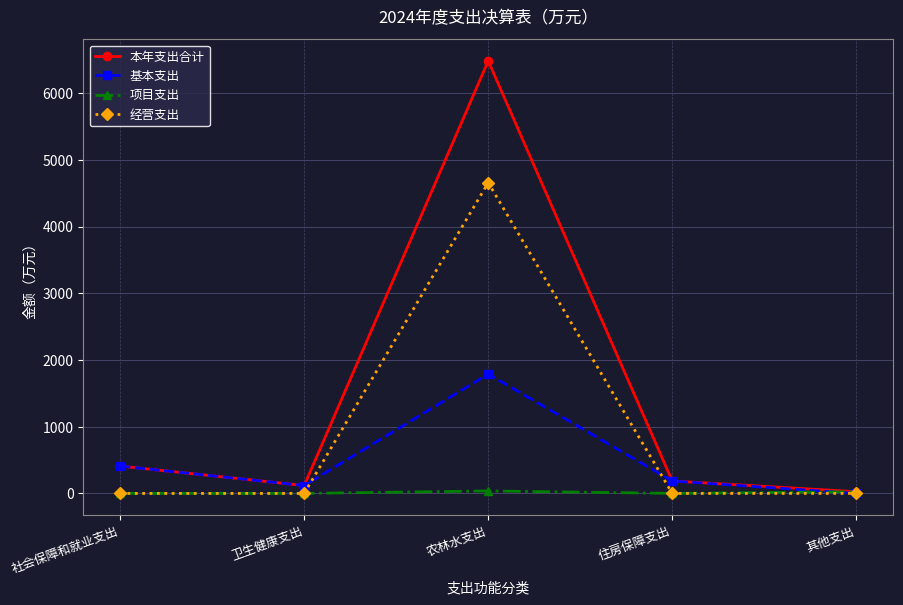

The value of 本年支出合计 at 农林水支出 is 6483.8. True or false?

True